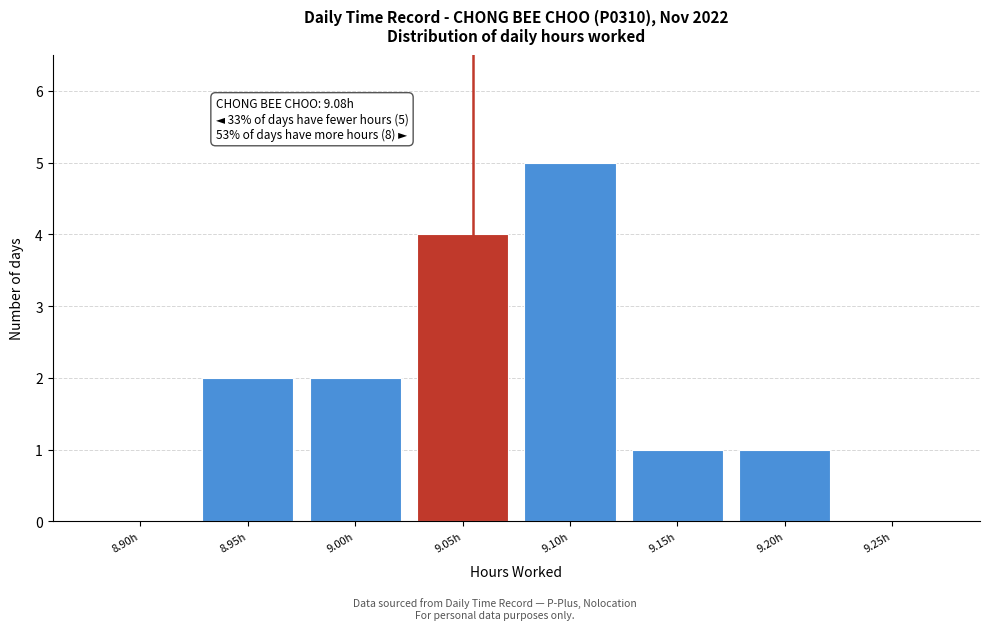

Reading left to right, extract all data points from this chart.

8.90h=0	8.95h=2	9.00h=2	9.05h=4	9.10h=5	9.15h=1	9.20h=1	9.25h=0